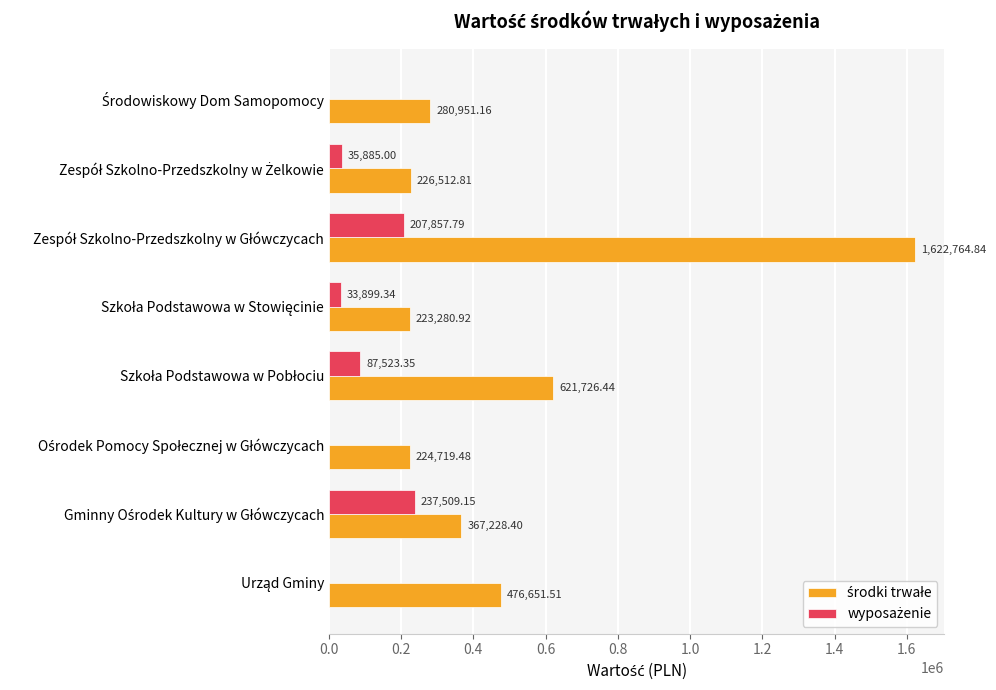

Count the number of categories in the chart.

8